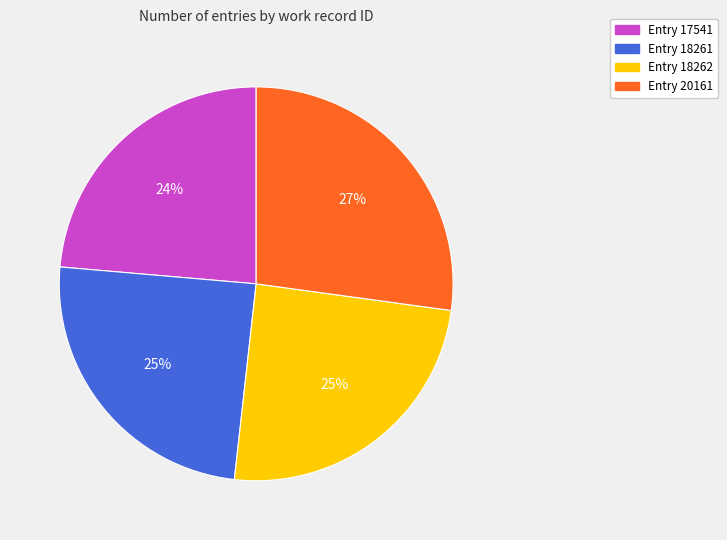

Does any single category account for the majority?

No